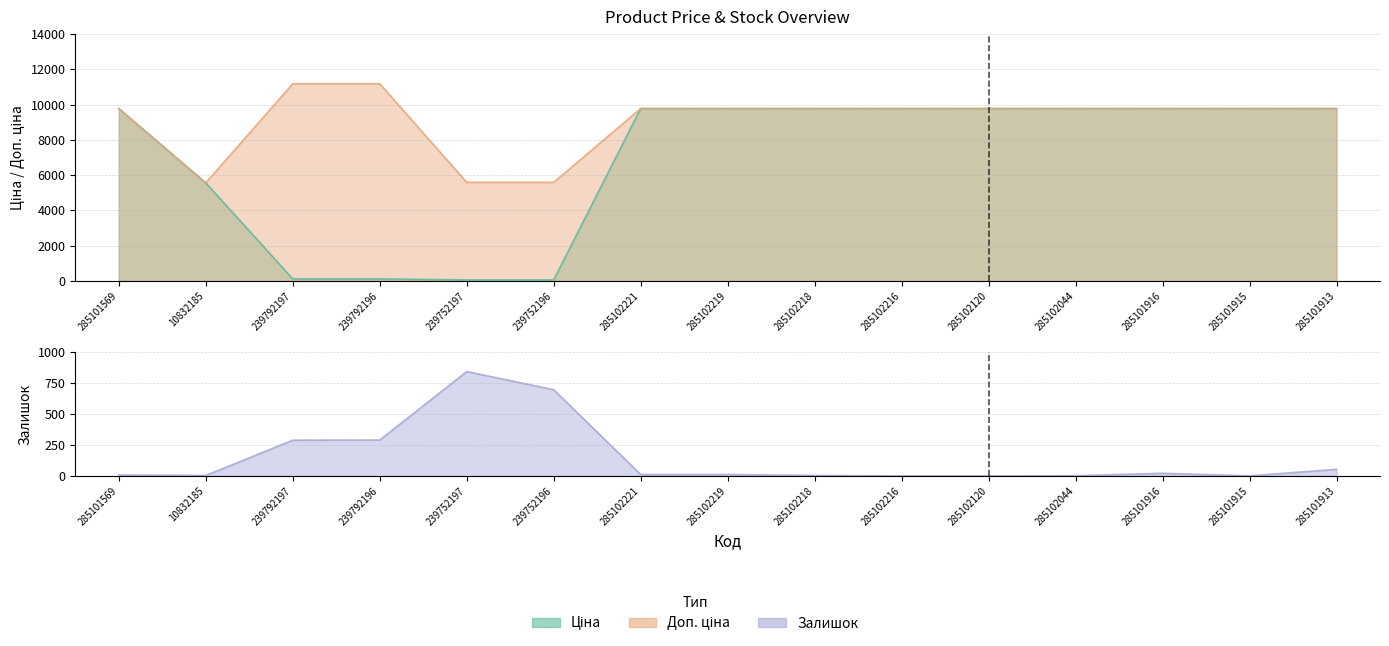

What is the total value across all series at 285102219?

19562.0